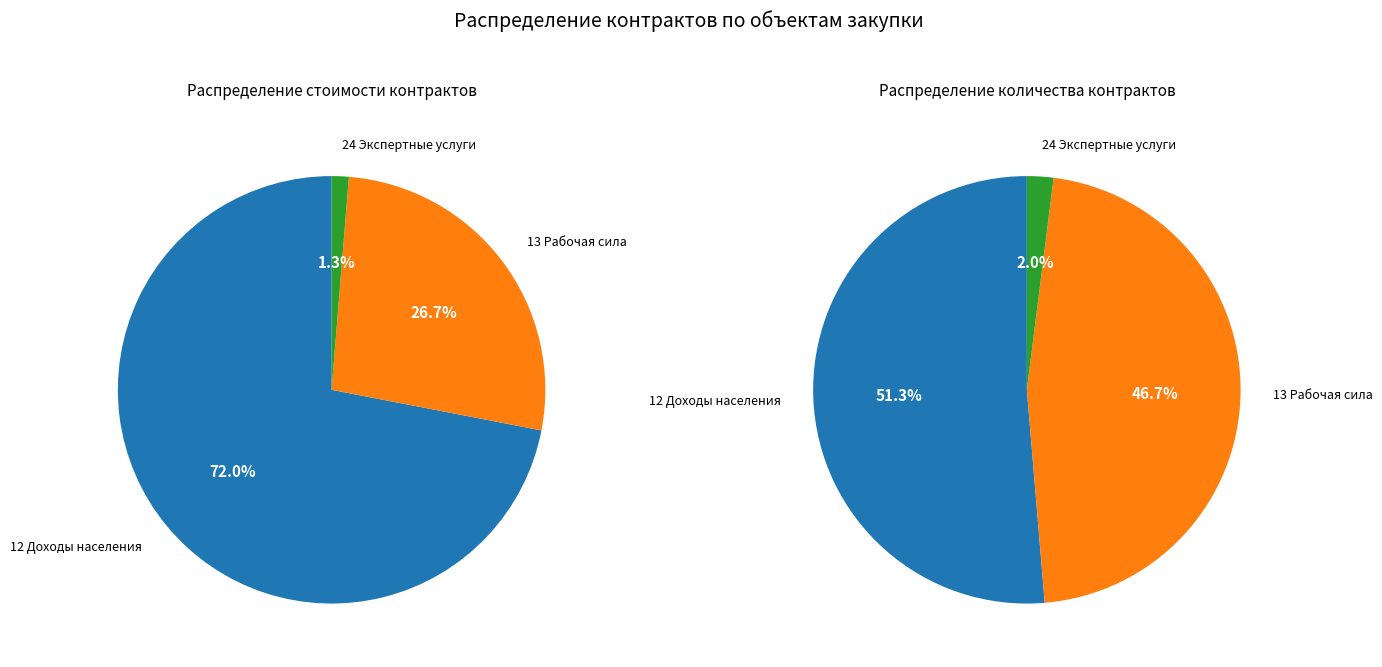

Between 13 Выборочное обследование рабочей силы and 24 Экспертные услуги, which is larger?

13 Выборочное обследование рабочей силы